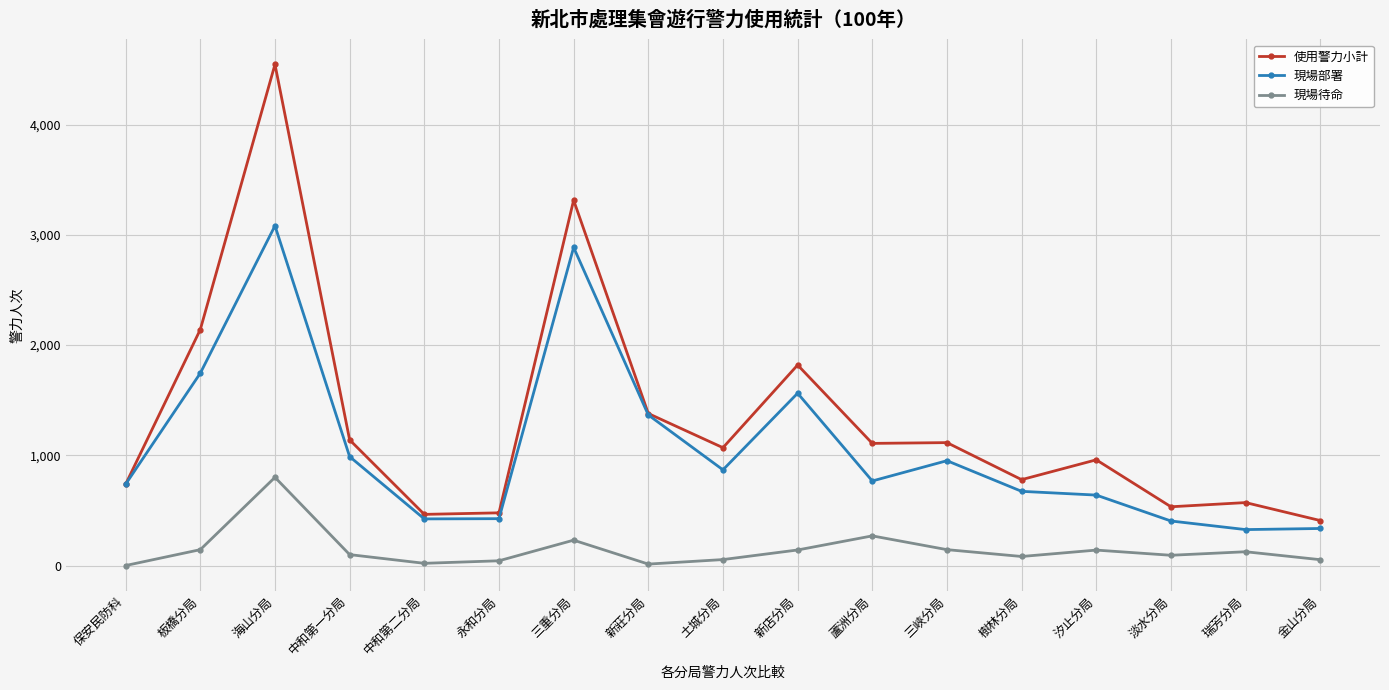

What is the sum of all 現場待命 values?

2450